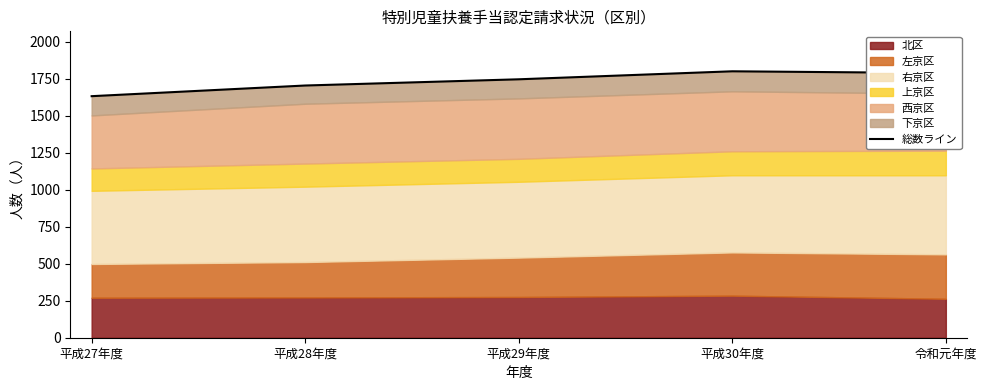

At which category does the chart reach its peak across all series?

平成30年度